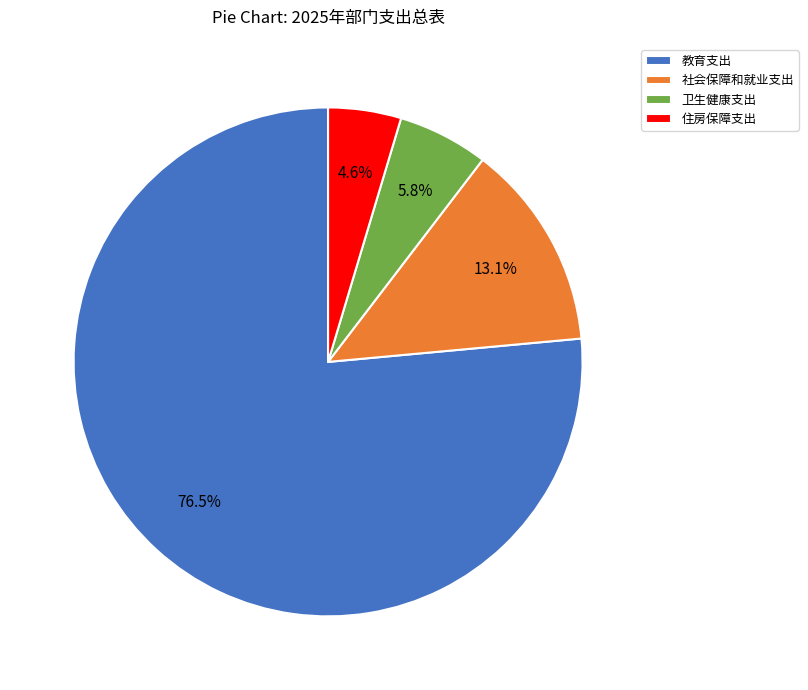

What percentage is NOT represented by 住房保障支出?

95.4%